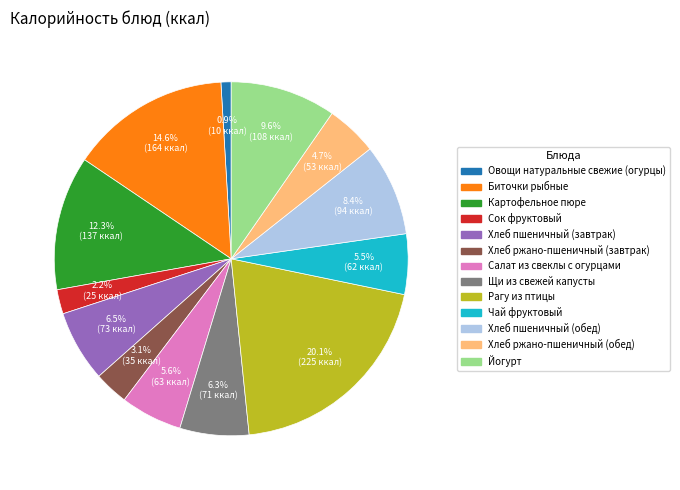

Count the number of slices in the pie.

13